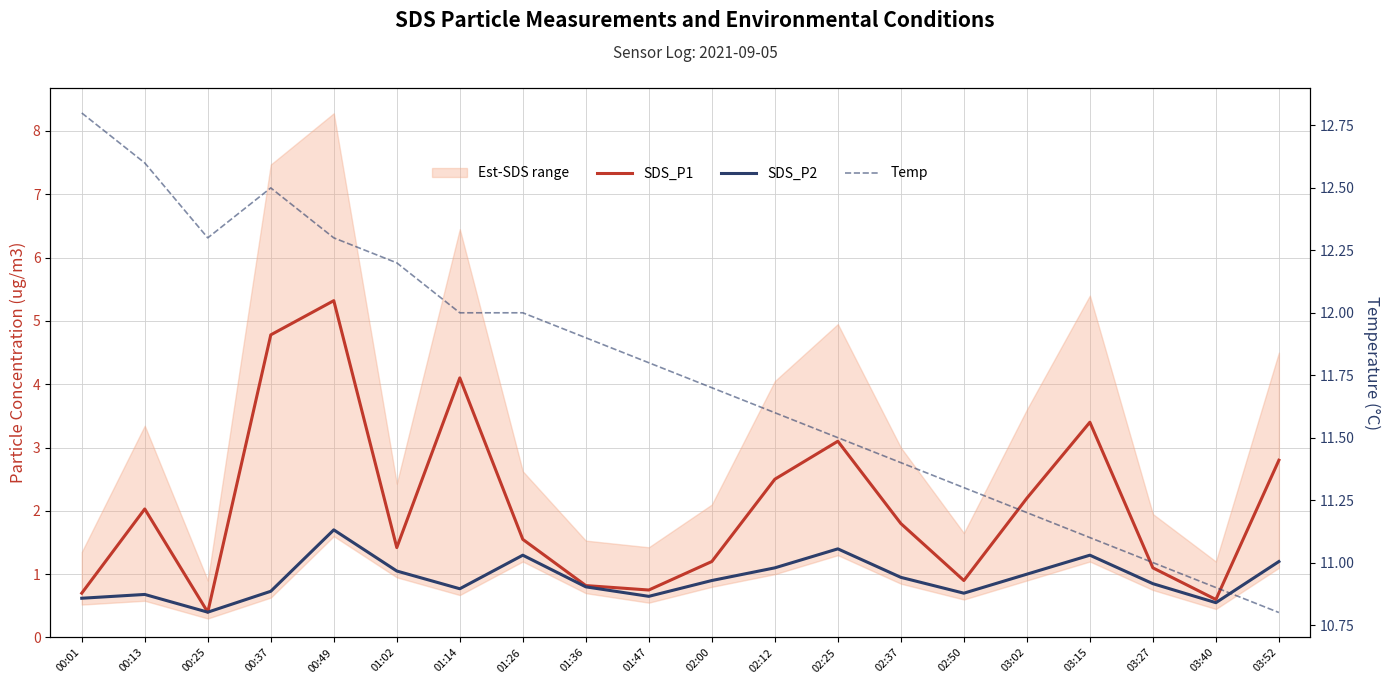

What is the greatest value displayed?

12.8